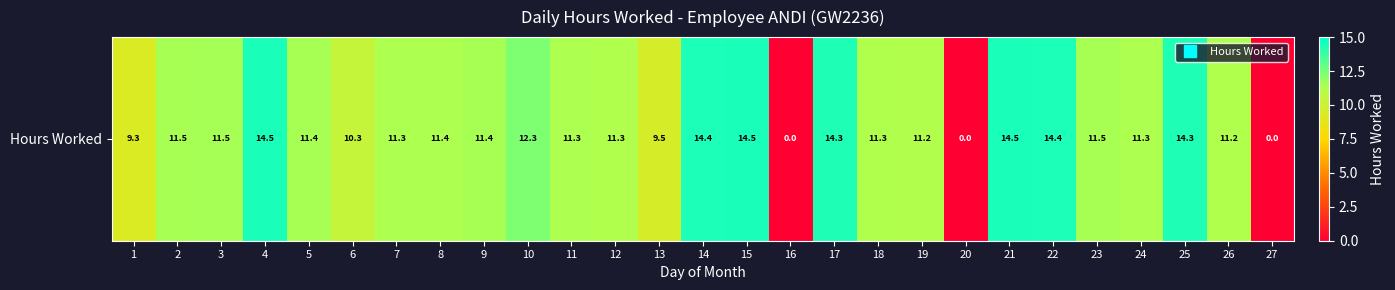

What is the difference between the maximum and minimum values?

14.5